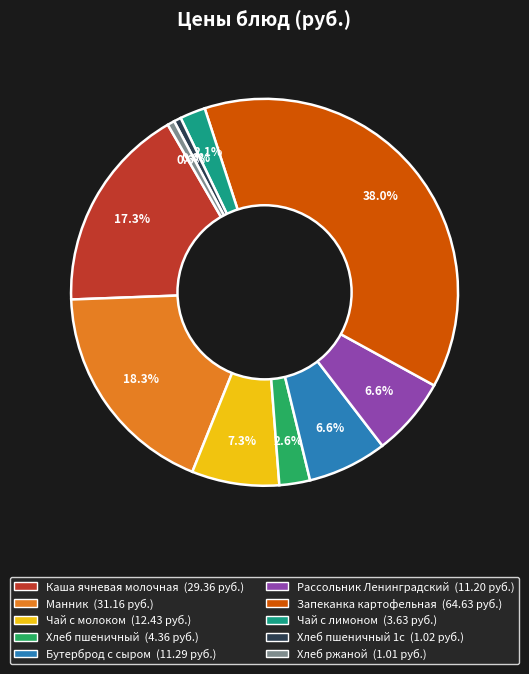

Does any single category account for the majority?

No